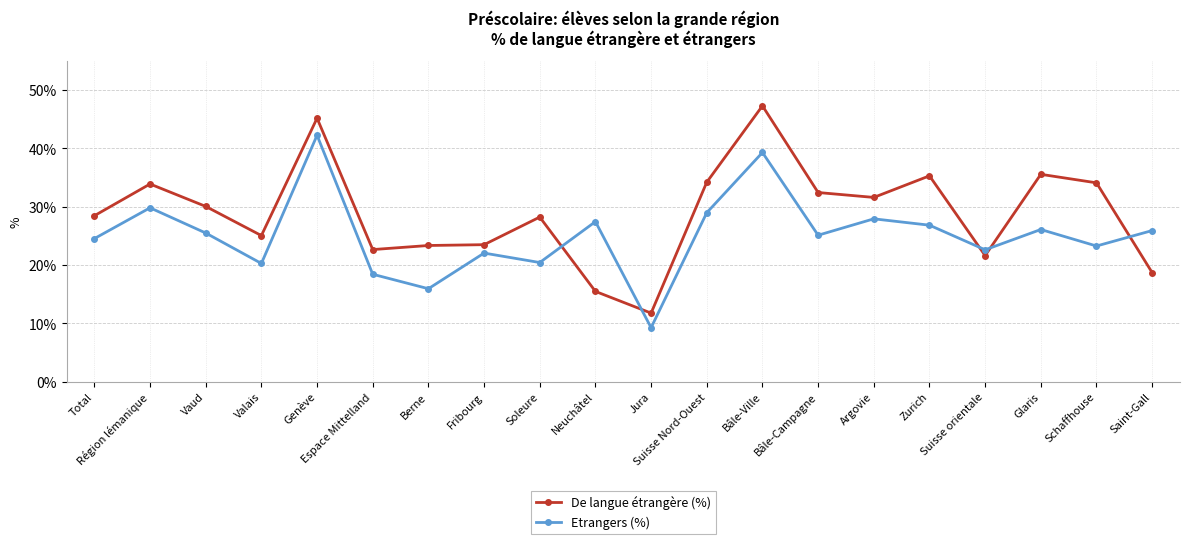

At which label does De langue étrangère (%) first exceed 30?

Région lémanique